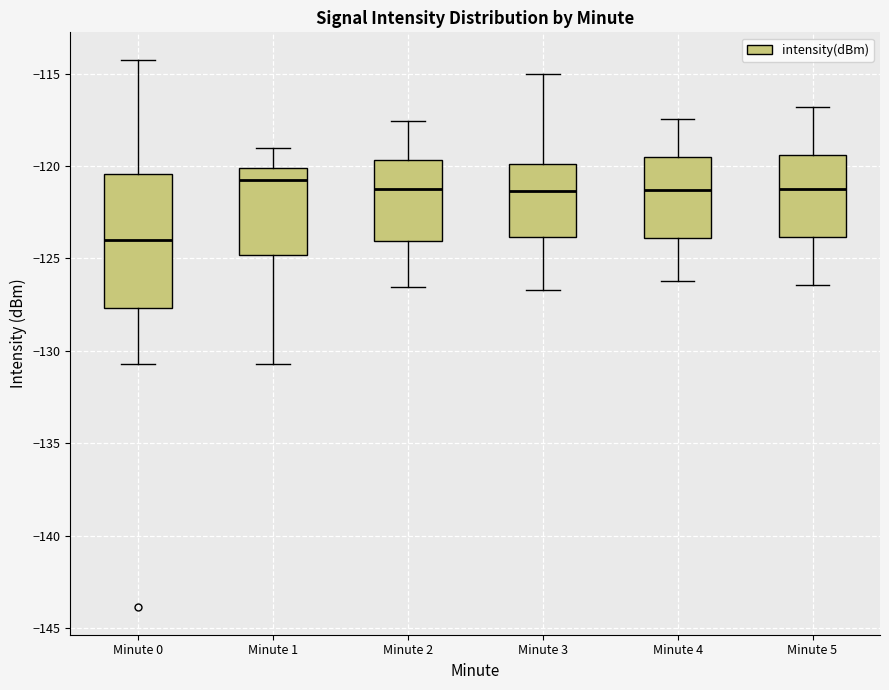

Where is the upper edge of the box for Minute 0 on the y-axis? The values are not printed on the chart, so give them approximately, as read against the axis.

-120.5